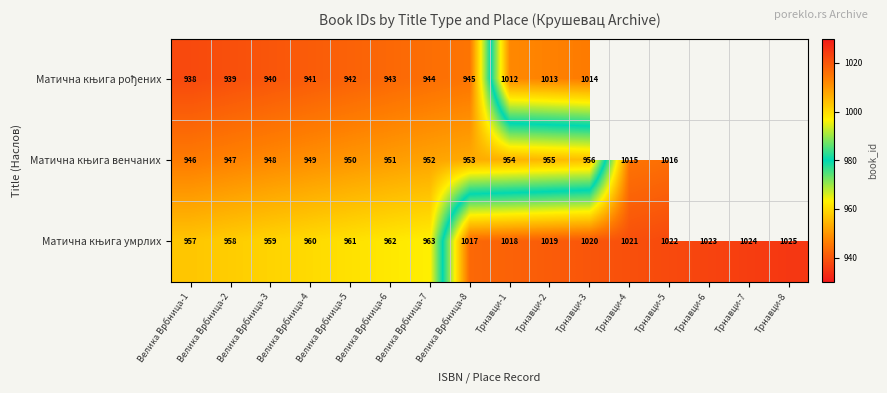

What is the total value across all series at Велика Врбница-3?

2847